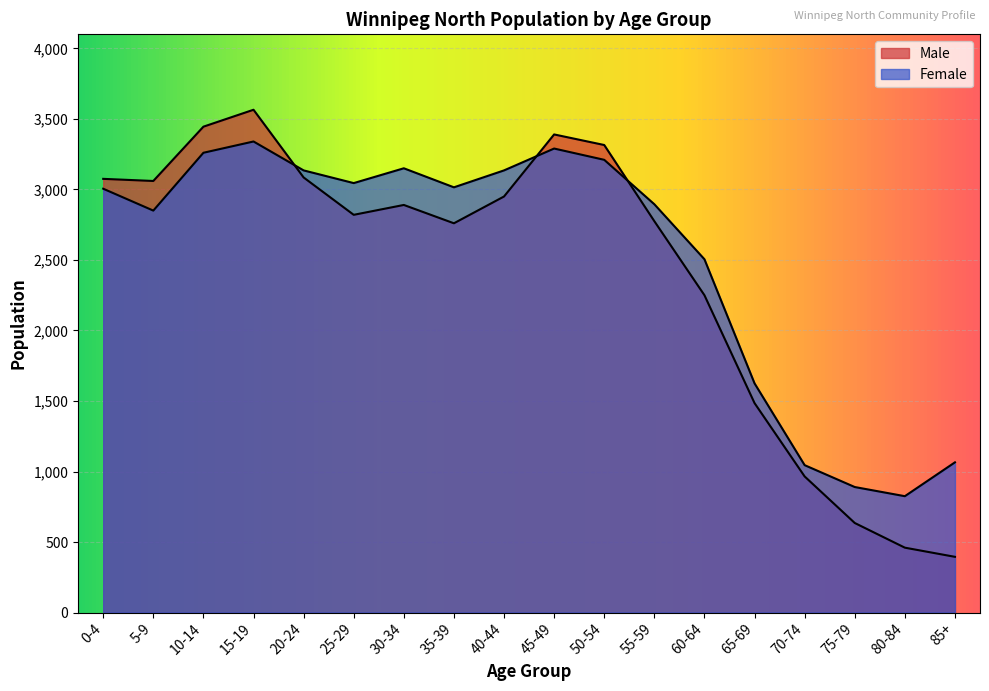

How many data points does each series have?

18